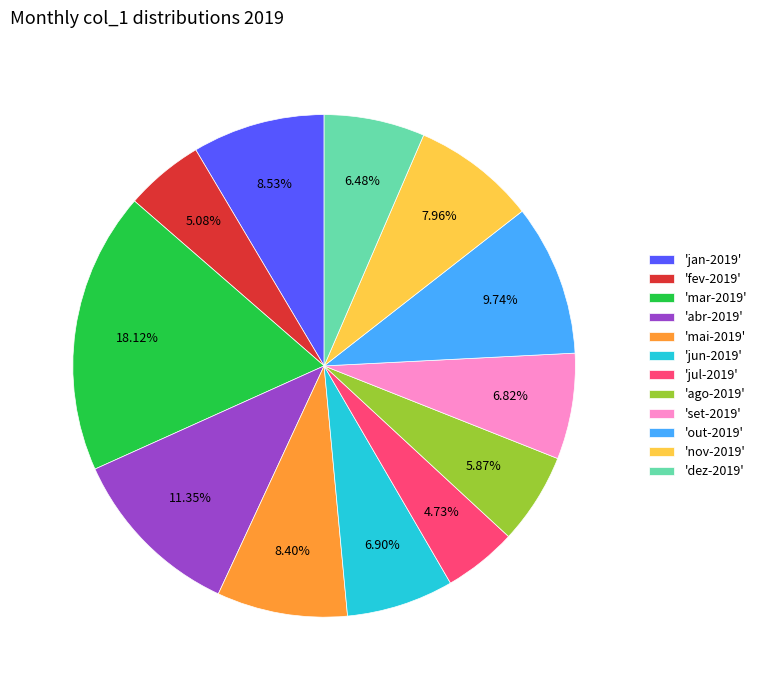

Do 'out-2019' and 'mar-2019' together represent more than half of the pie?

No